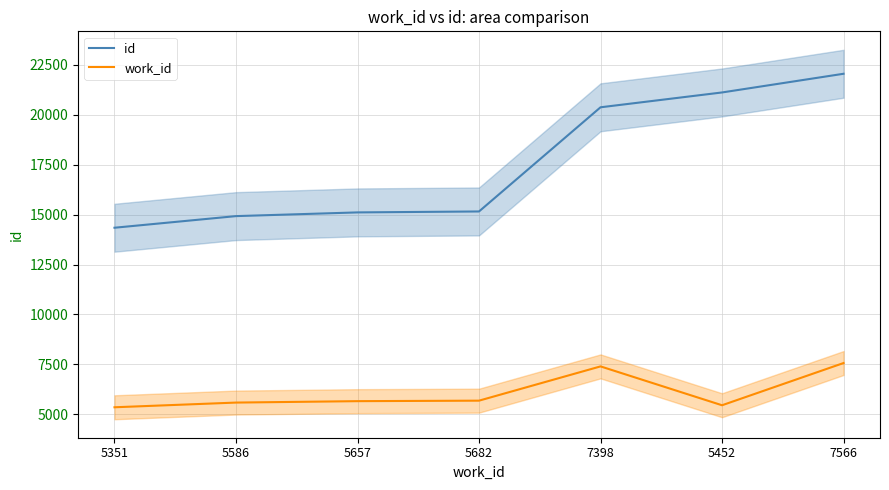

Rank the categories by work_id value from highest to lowest.

7566, 7398, 5682, 5657, 5586, 5452, 5351